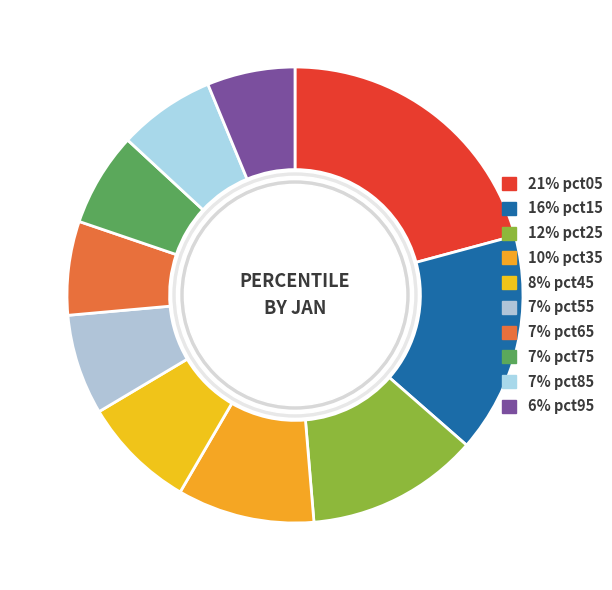

How many slices are in this pie chart?

10